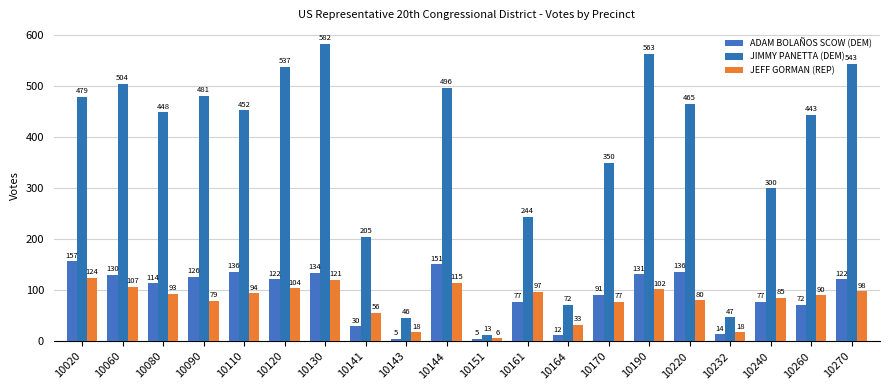

How many categories are shown in the chart?

20